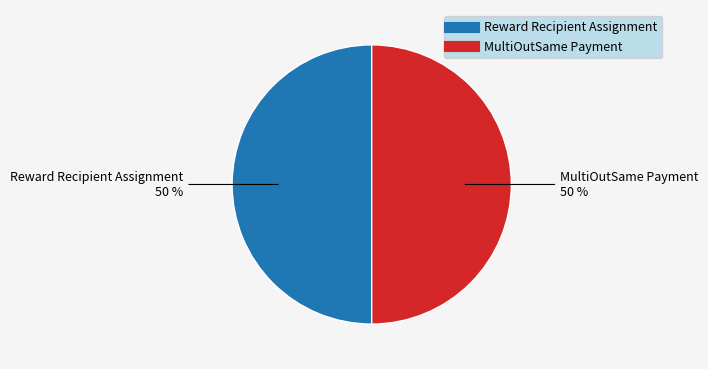

To the nearest percent, what portion does Reward Recipient Assignment represent?

50%